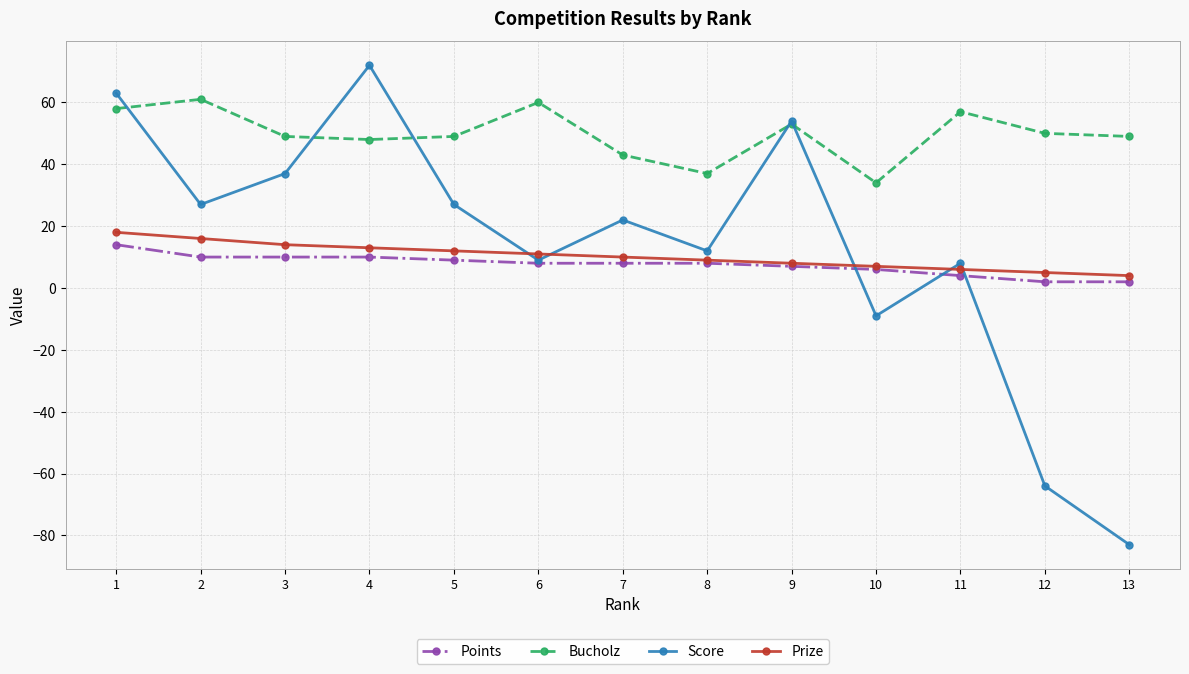

What is the difference between the highest and lowest values at 1?

49